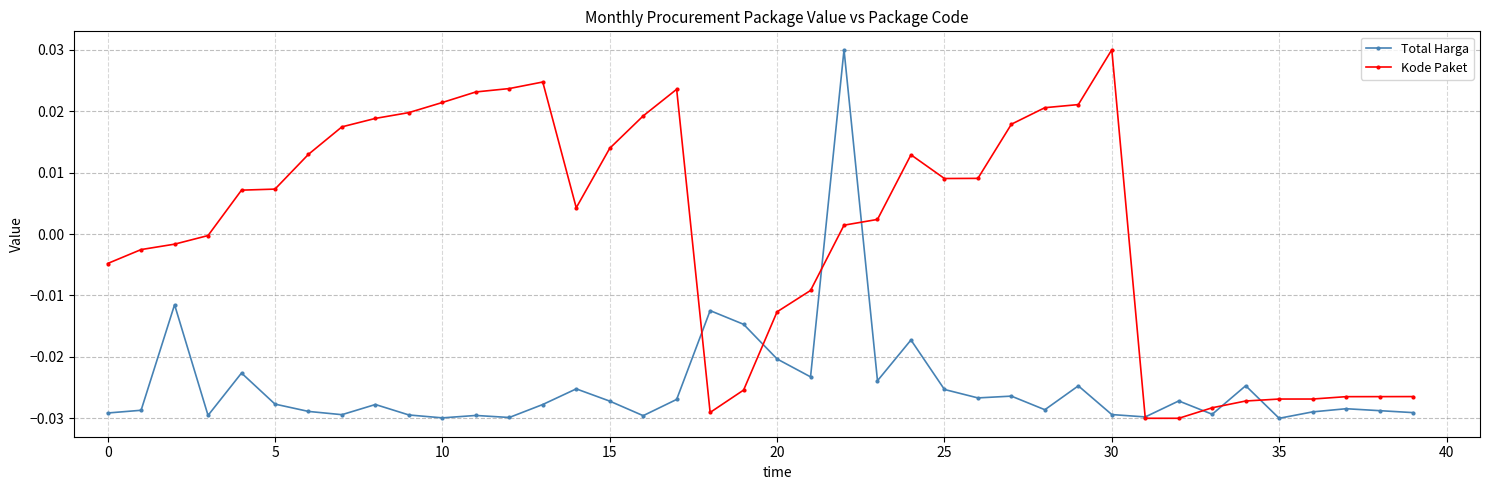

Does the chart have visible grid lines?

Yes